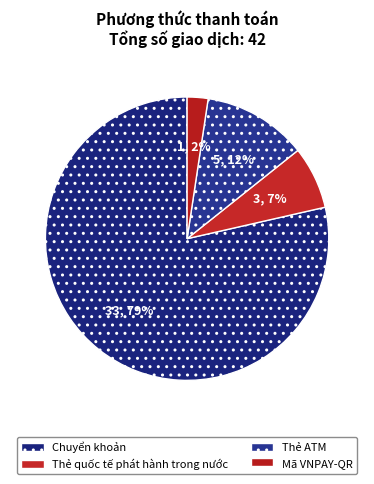

How many slices are in this pie chart?

4